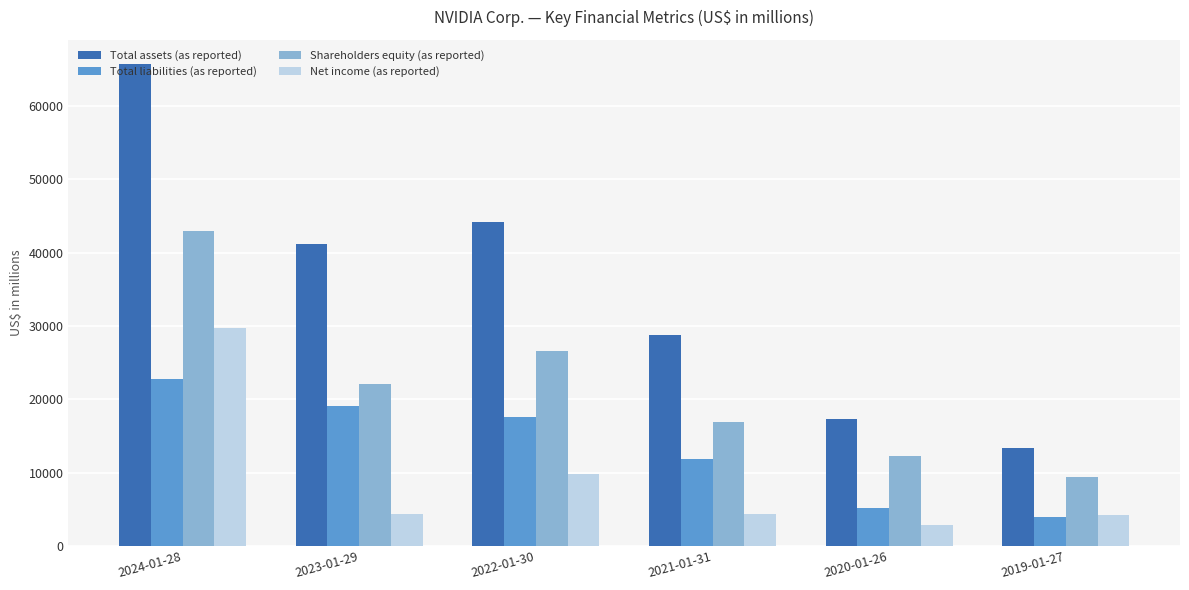

At which category is the sum across all series the highest?

2024-01-28